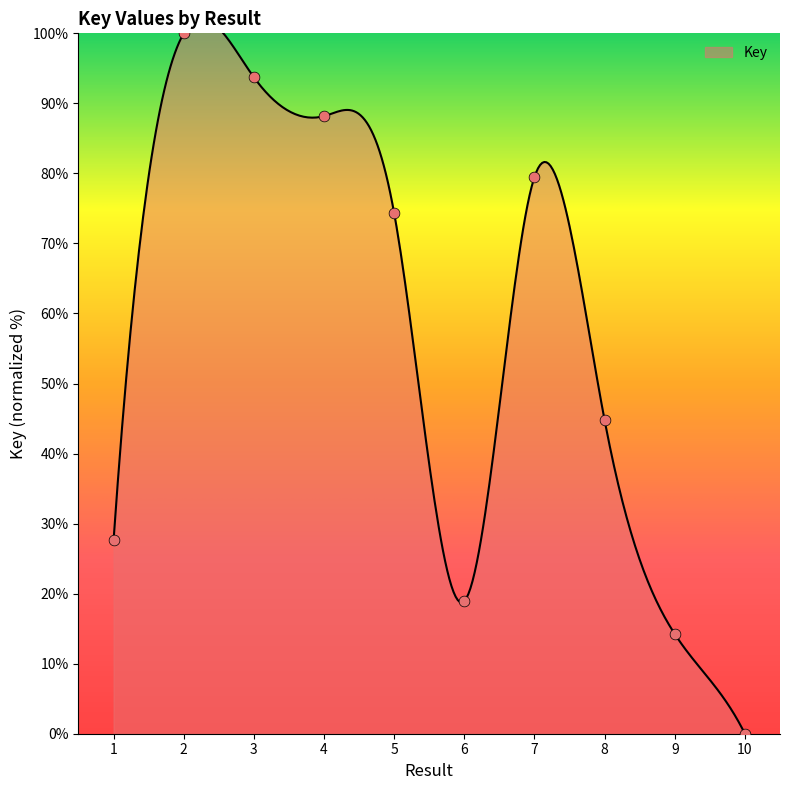

What is the ratio of the value at 1 to the value at 9?

1.9